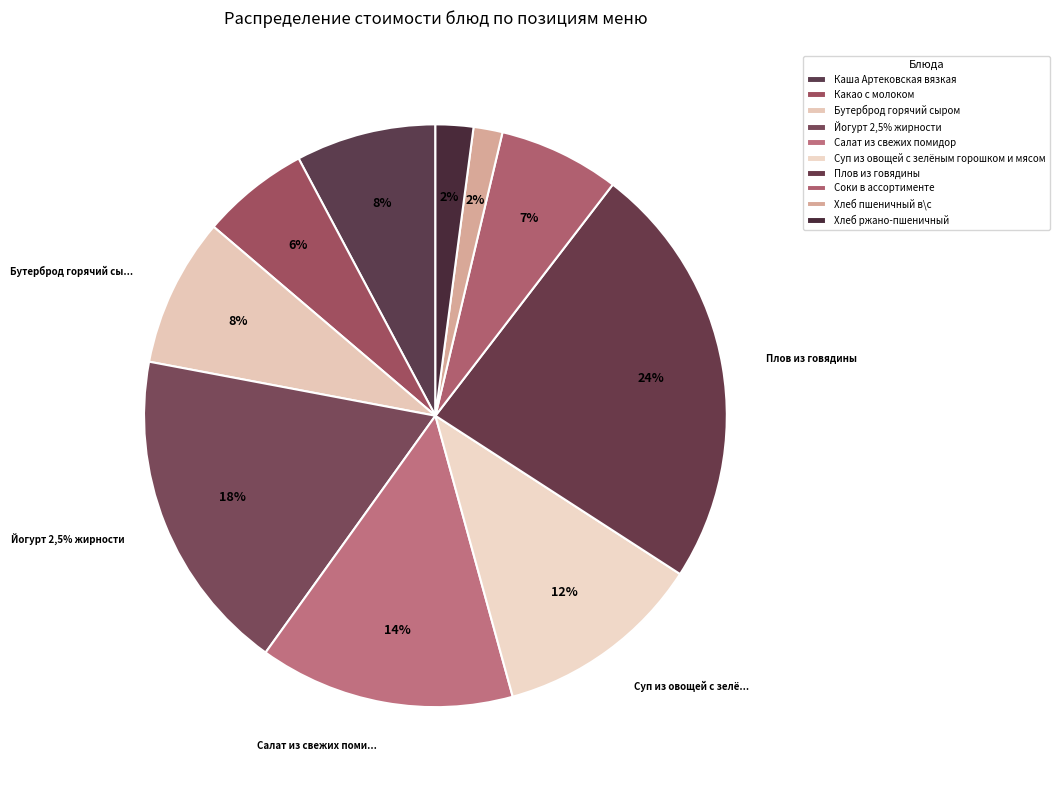

To the nearest percent, what is the difference between the largest and smallest slice percentages?

22%